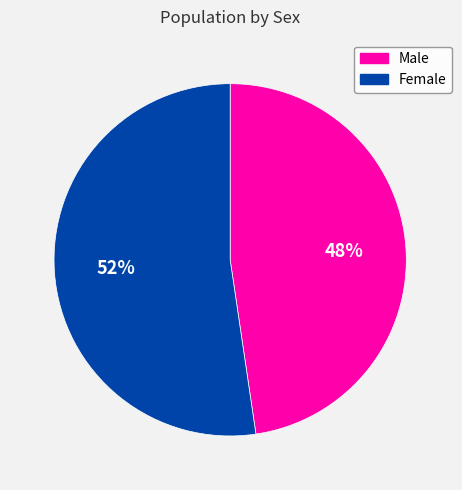

To the nearest percent, what is the average slice percentage?

50%